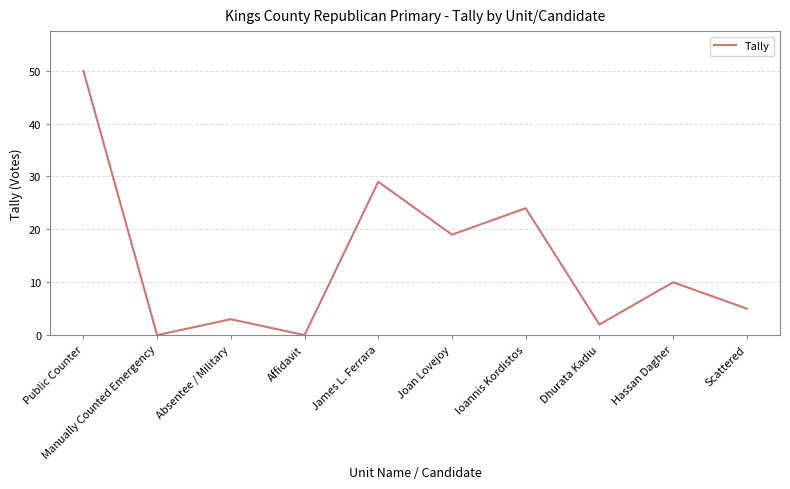

At which category does the data reach its first local valley?

Manually Counted Emergency